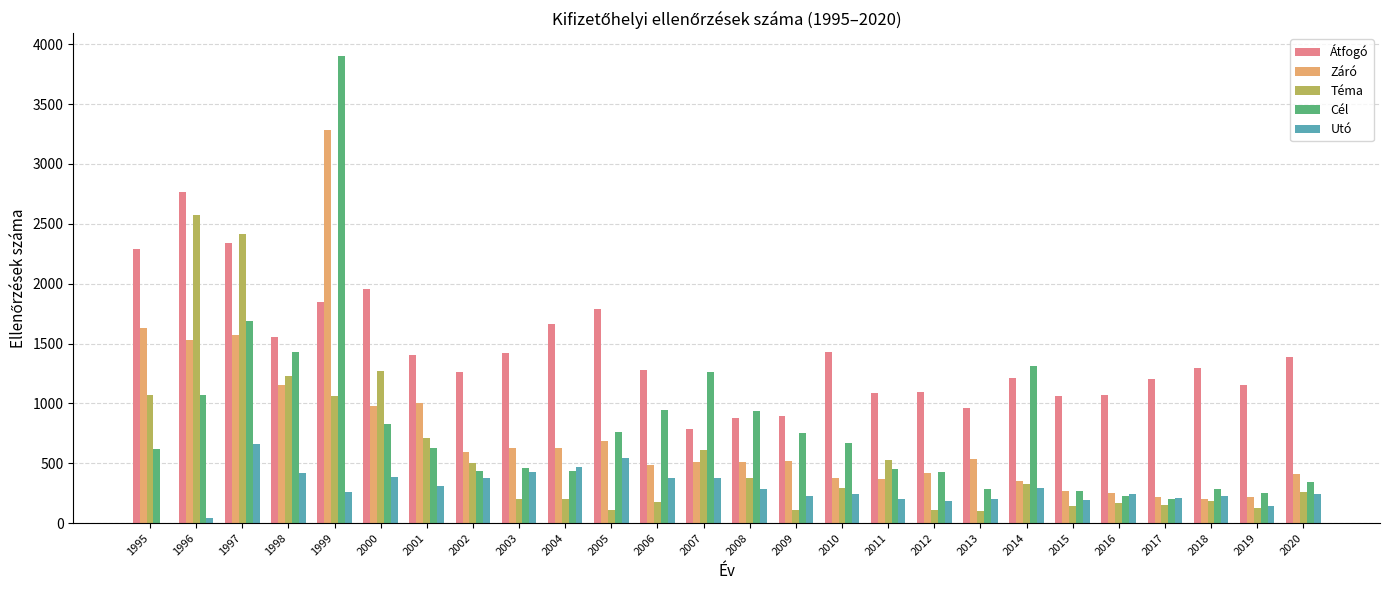

At which label does Téma reach its peak?

1996